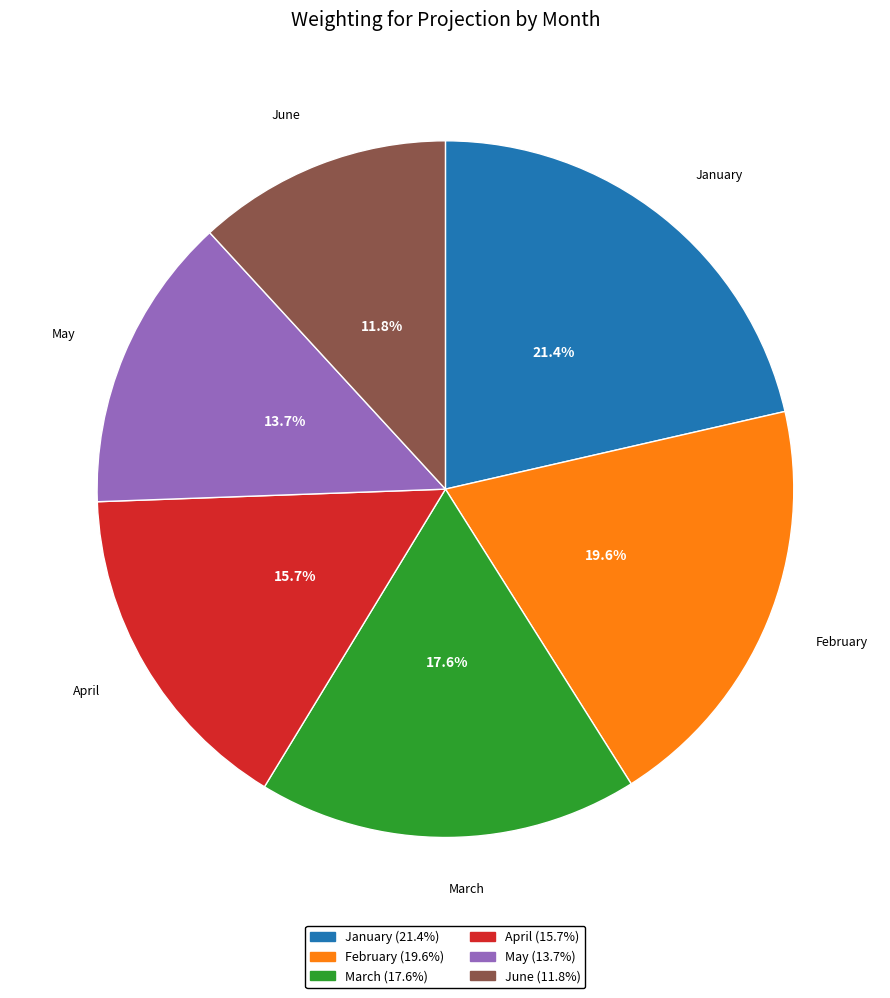

What percentage is NOT represented by April?

84.3%